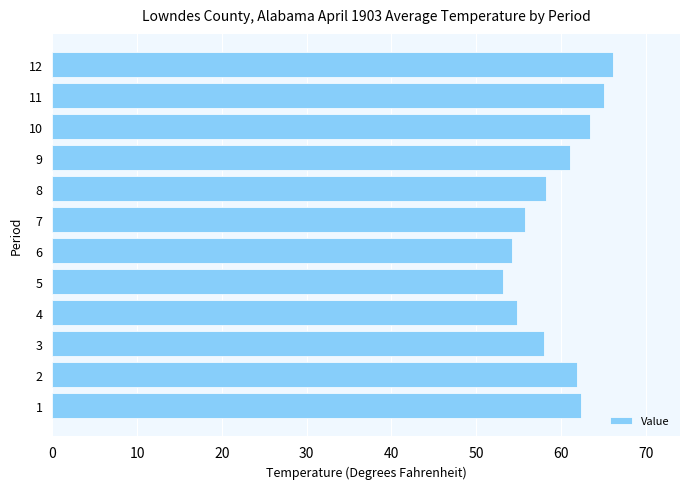

What is the difference between the maximum and minimum values?

12.9